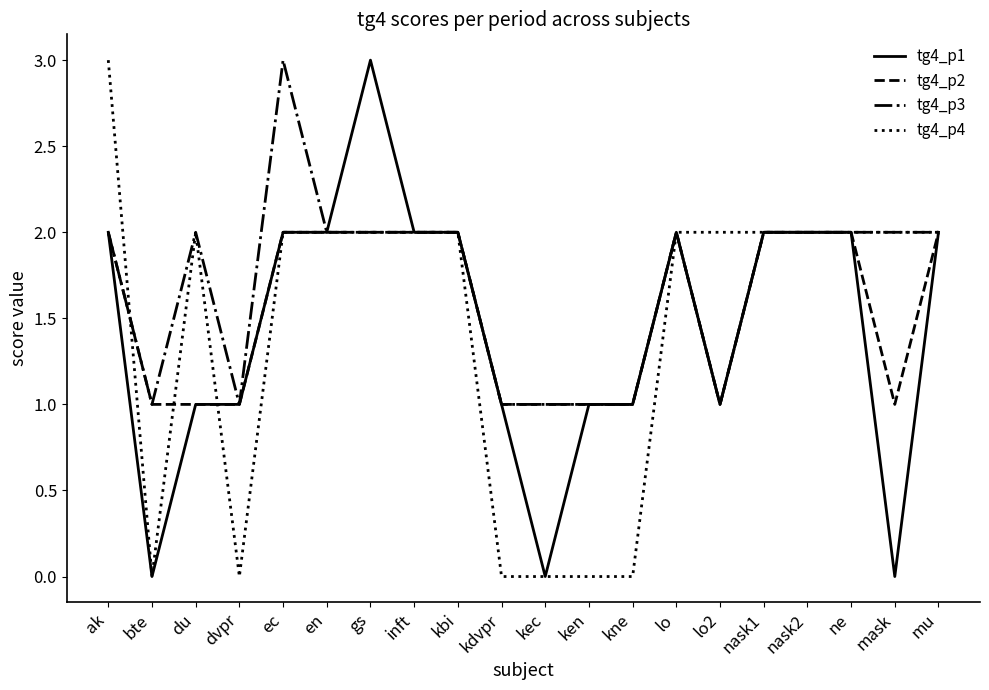

Is the value of tg4_p1 at ak greater than the value of tg4_p4 at dvpr?

Yes